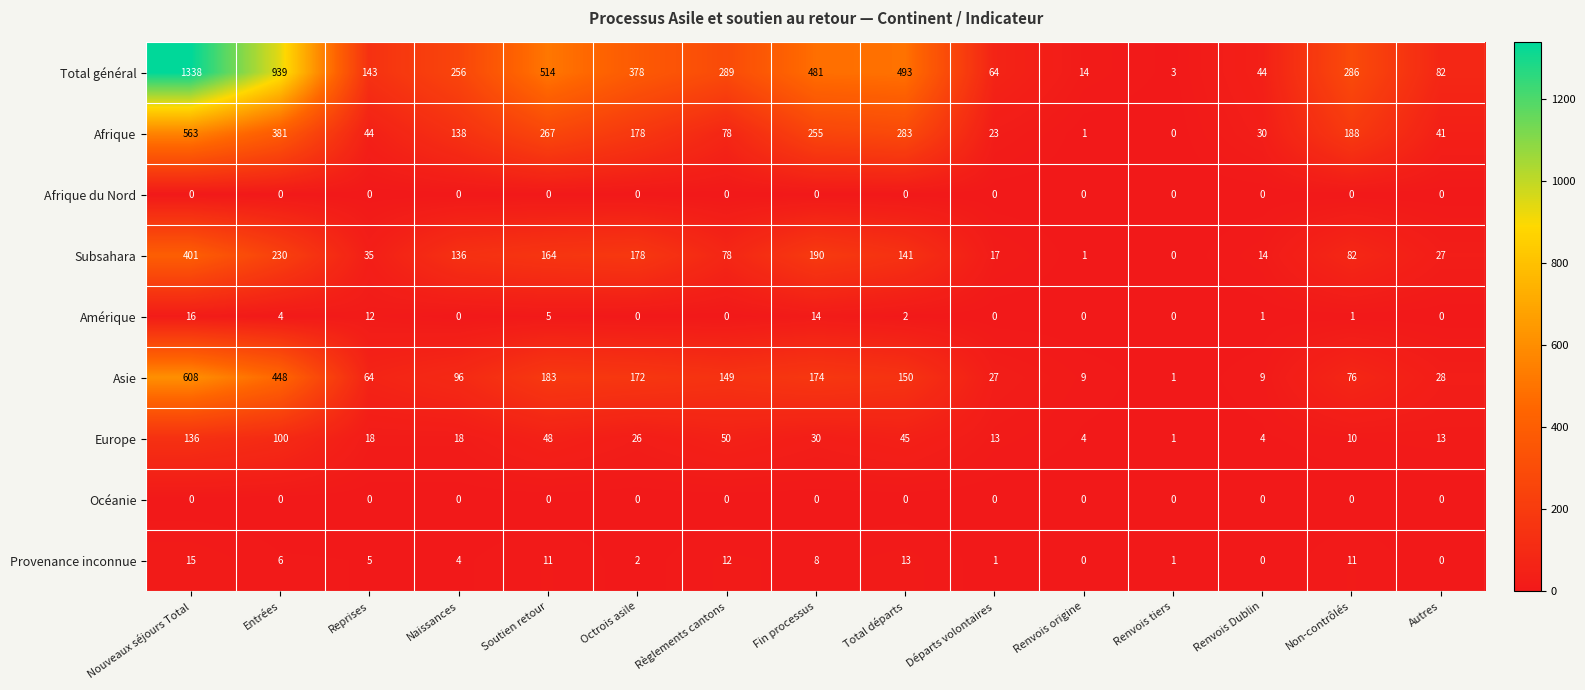

What is the spread (max minus min) of values at Renvois tiers?

3